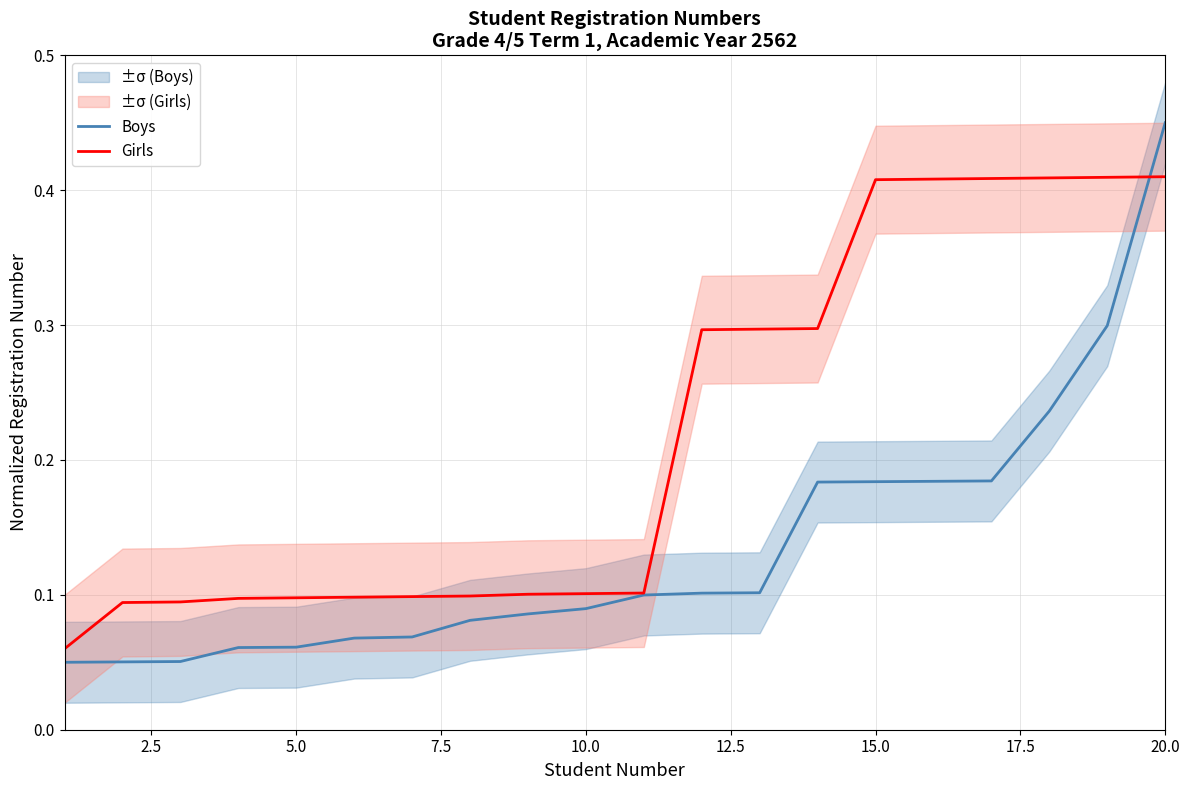

Reading right to left, what are all the values shown in this chart?

Boys: 0.5	0.3	0.2	0.2	0.2	0.2	0.2	0.1	0.1	0.1	0.1	0.1	0.1	0.1	0.1	0.1	0.1	0.1	0.1	0.1
Girls: 0.4	0.4	0.4	0.4	0.4	0.4	0.3	0.3	0.3	0.1	0.1	0.1	0.1	0.1	0.1	0.1	0.1	0.1	0.1	0.1